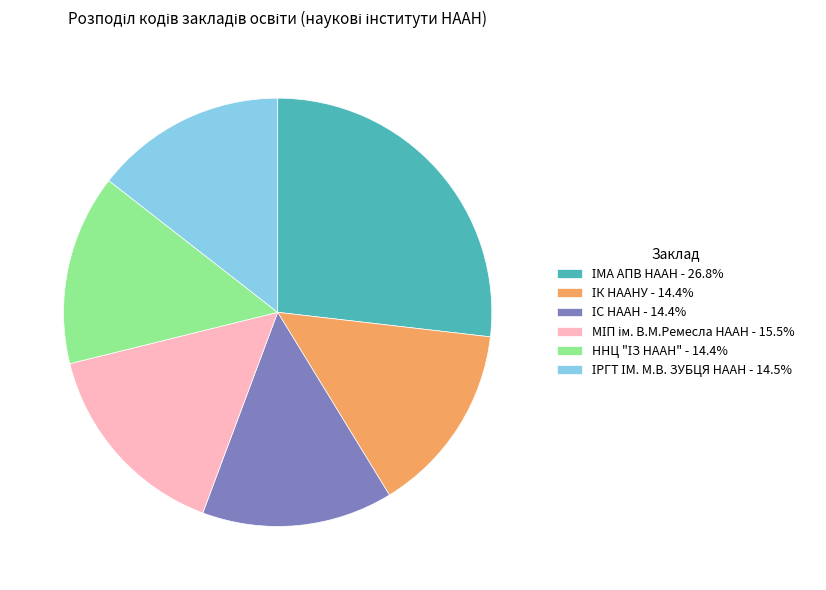

Is there a majority slice in this chart?

No